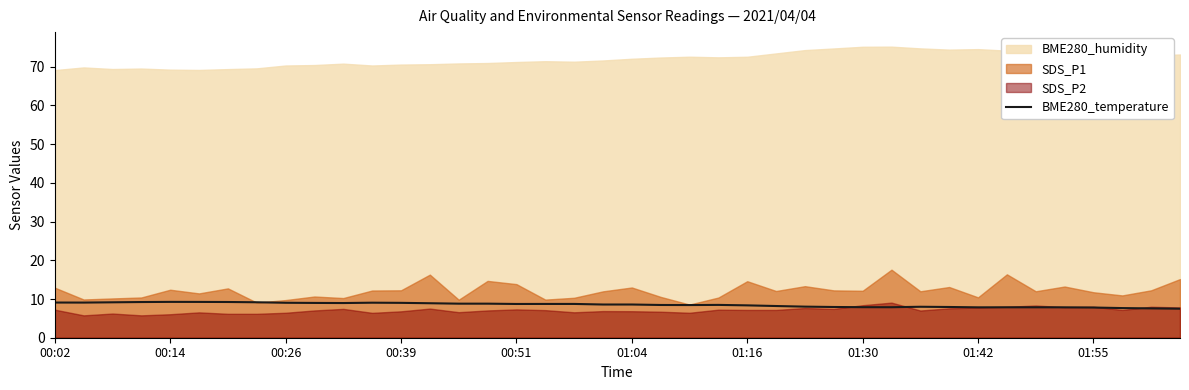

Is it true that BME280_temperature equals 7.8 at 01:55?

True